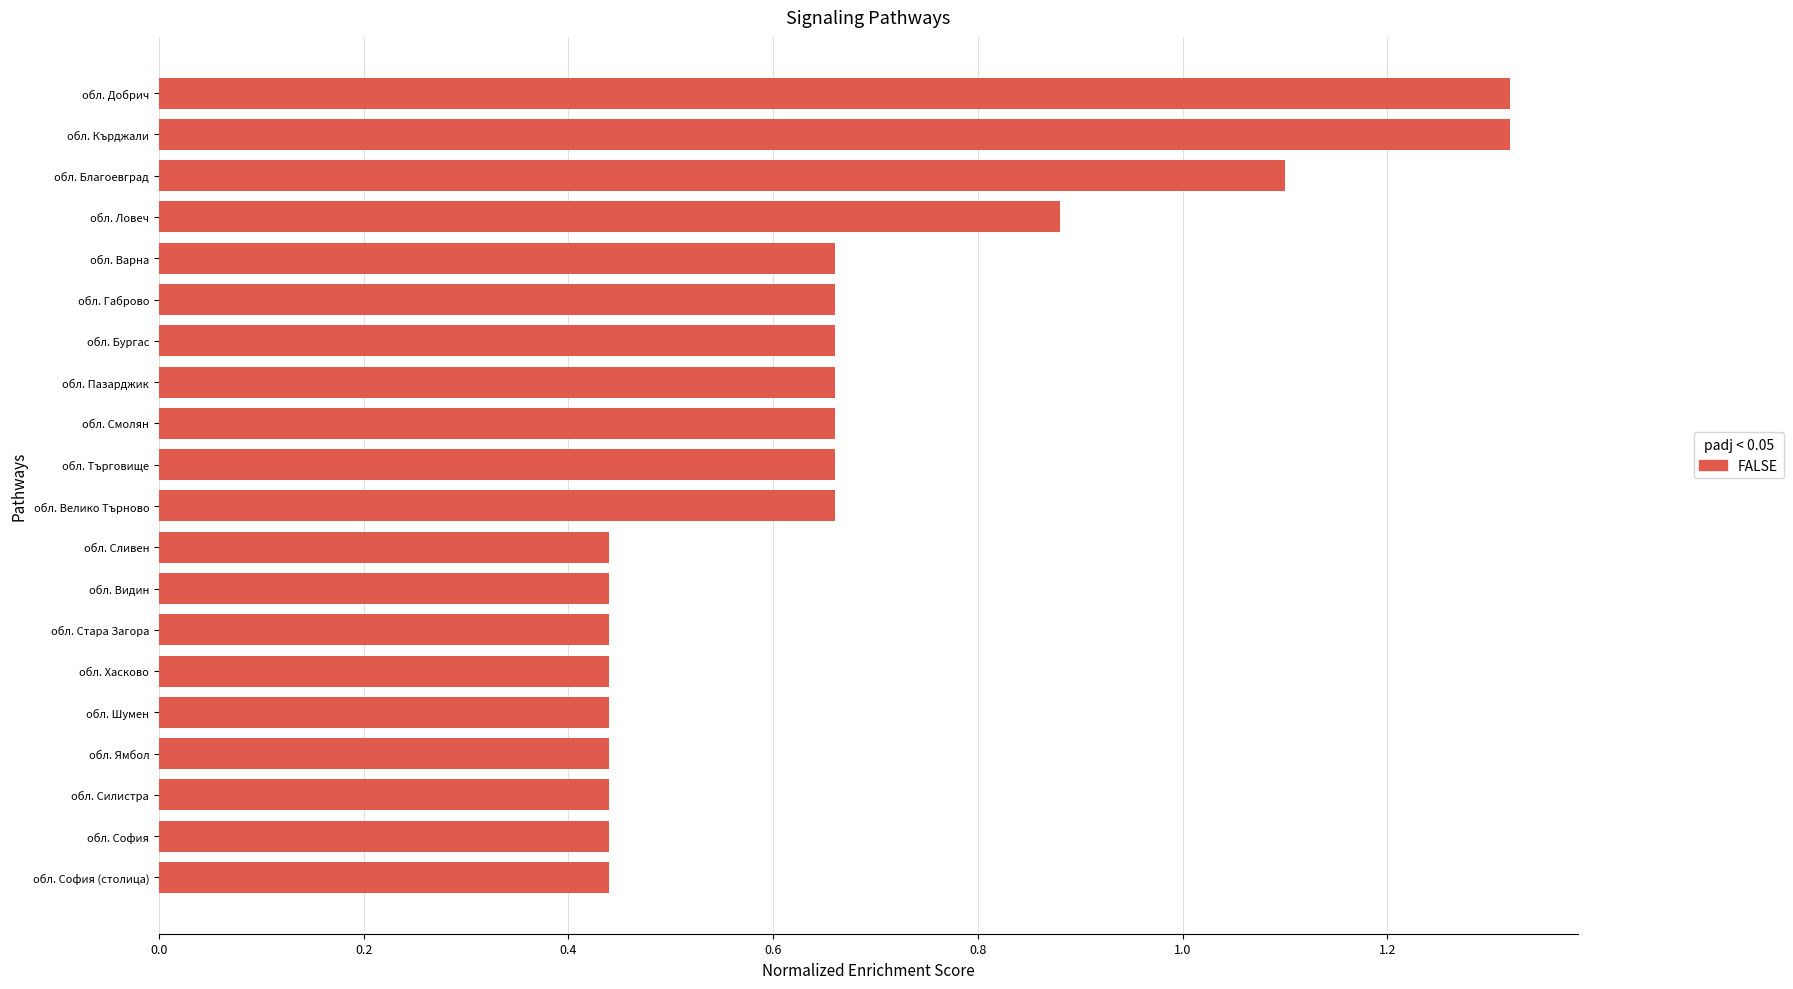

Count the values in the range 0 to 1.

17